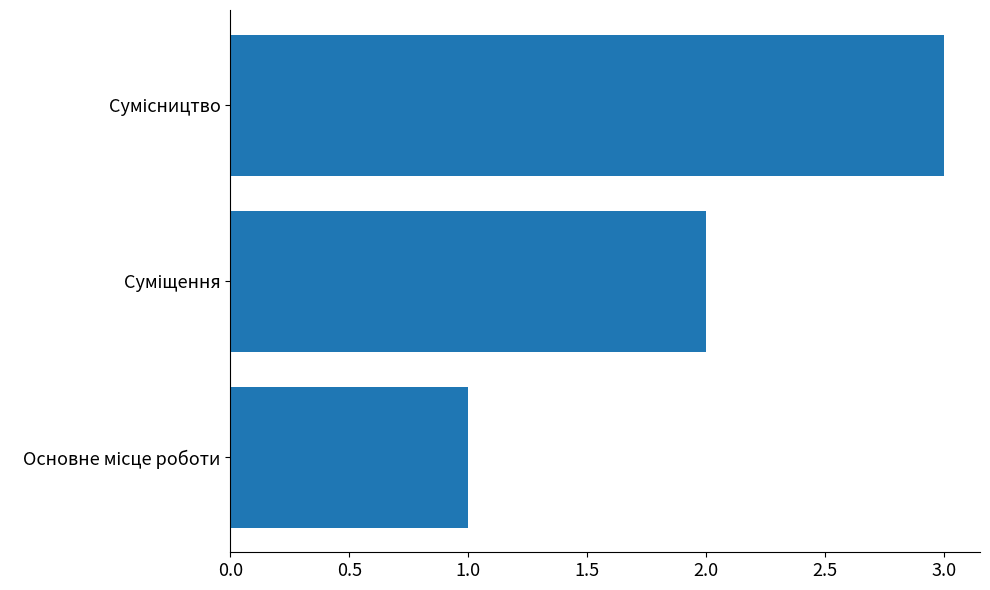

What is the greatest value displayed?

3